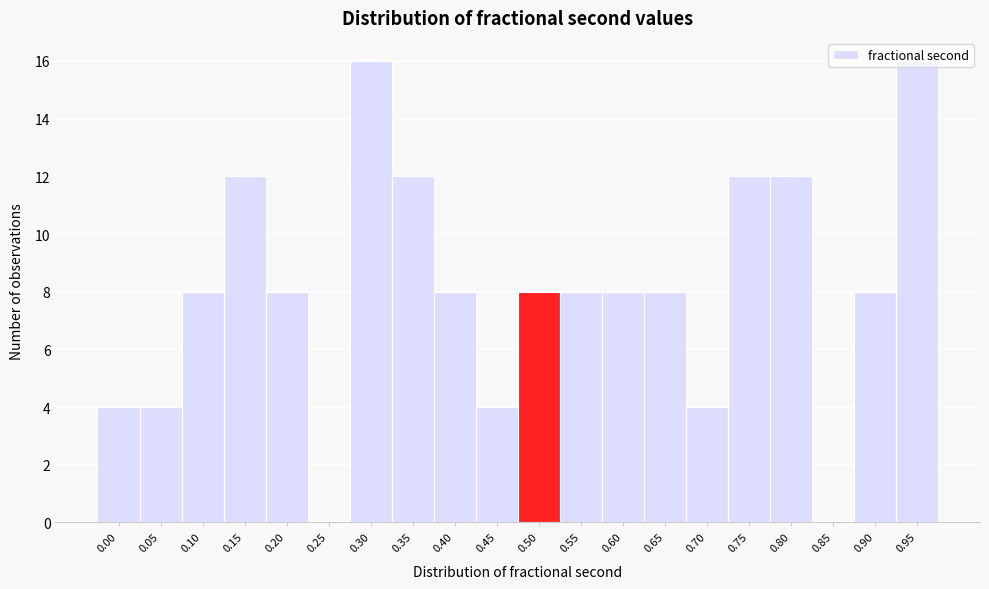

What is the greatest value displayed?

16